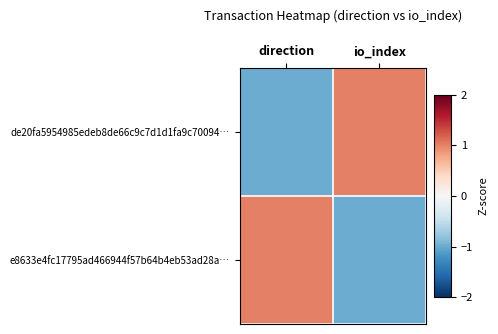

How many categories are shown in the chart?

2